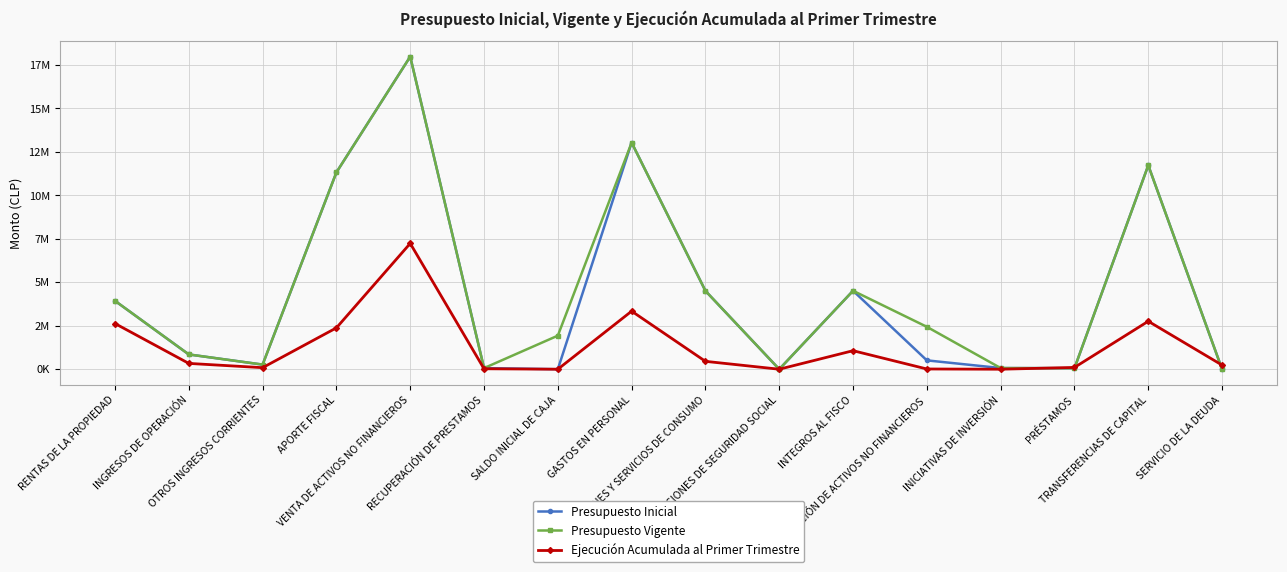

Does the chart have visible grid lines?

Yes